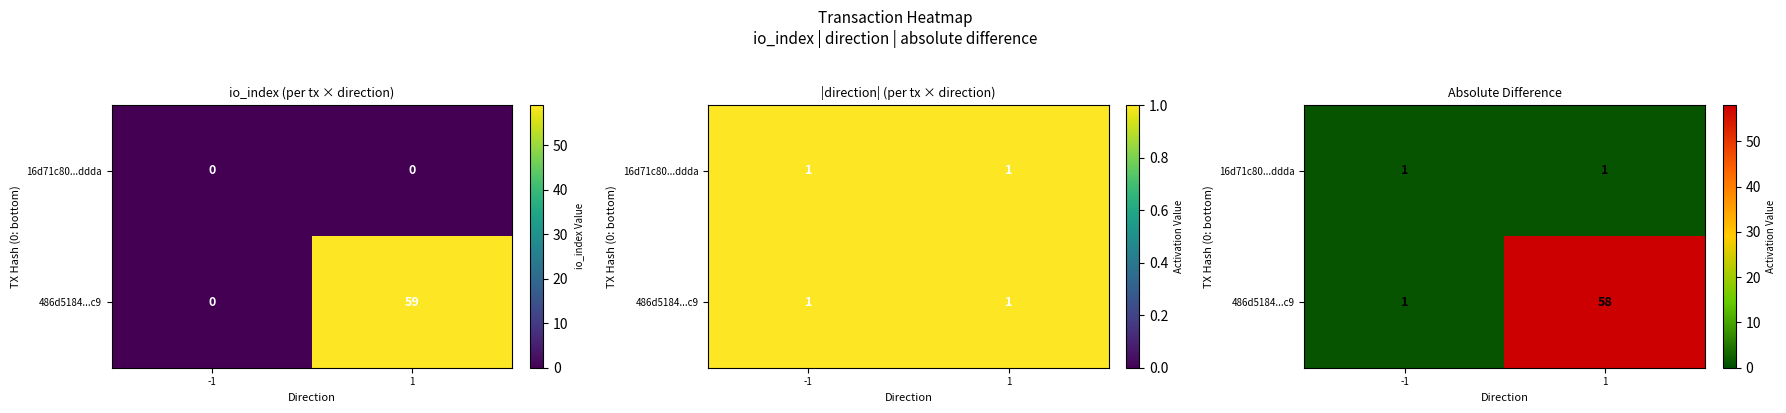

Which category has the highest value in the 16d71c80...ddda series?

-1